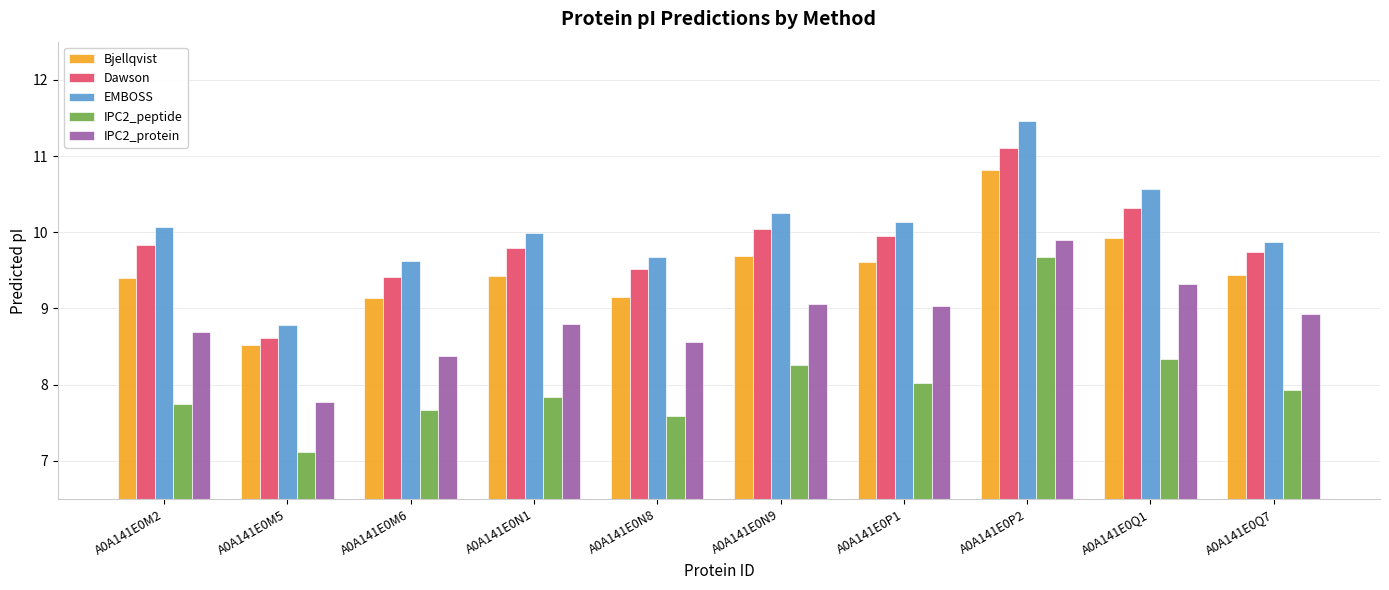

Is the value of Dawson at A0A141E0M5 greater than the value of EMBOSS at A0A141E0N9?

No